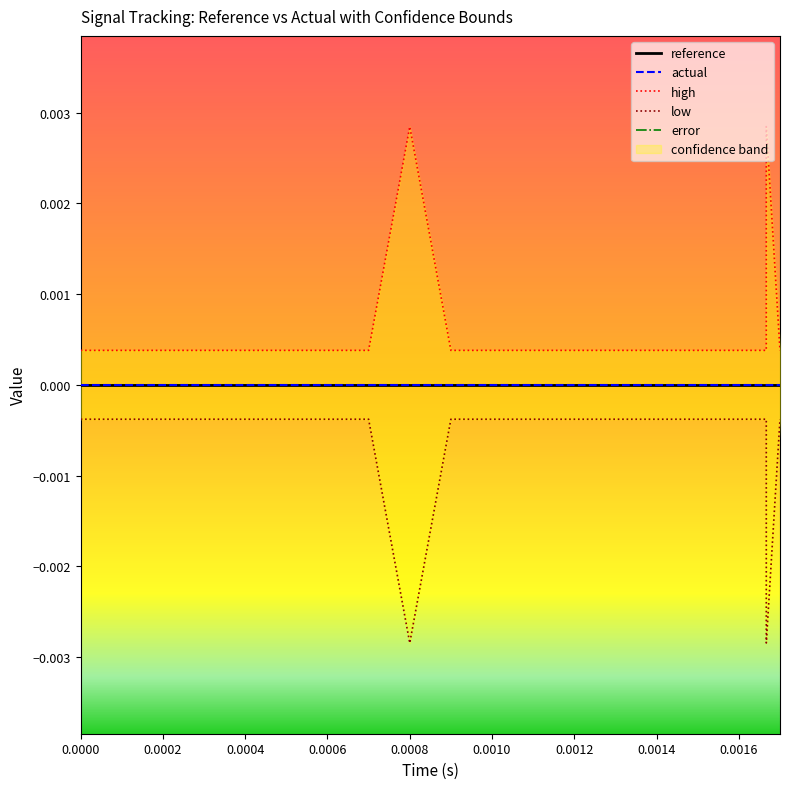

True or false: reference and actual cross at least once.

False